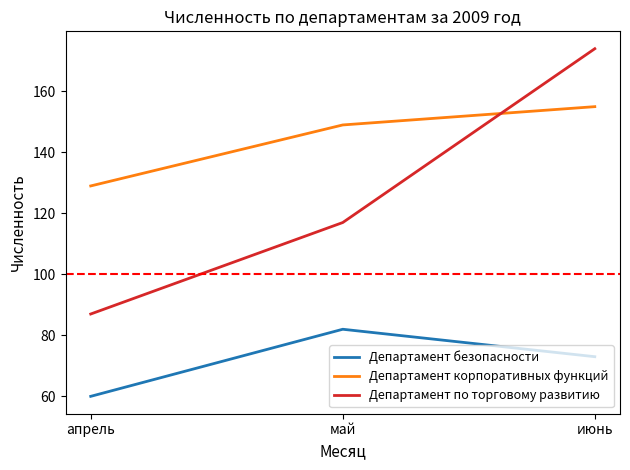

What is the difference between the highest and lowest values at апрель?

69